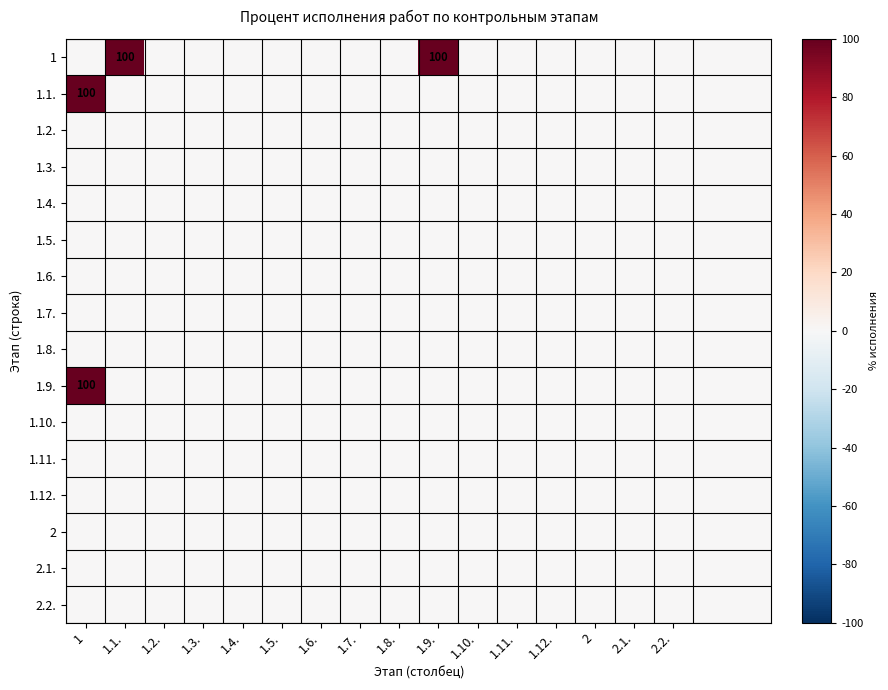

Is it true that 1 equals 0 at 1.12.?

True